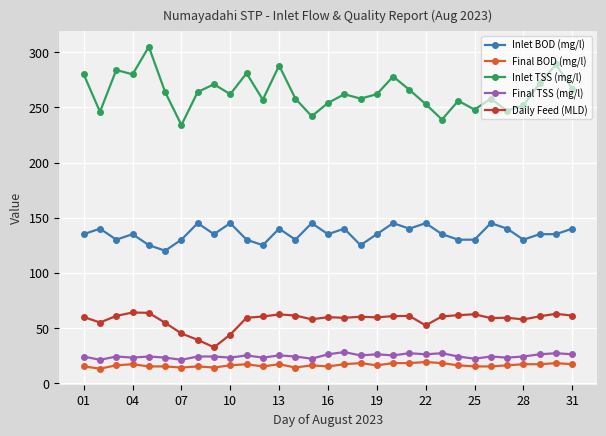

True or false: Daily Feed (MLD) and Final TSS (mg/l) cross at least once.

False